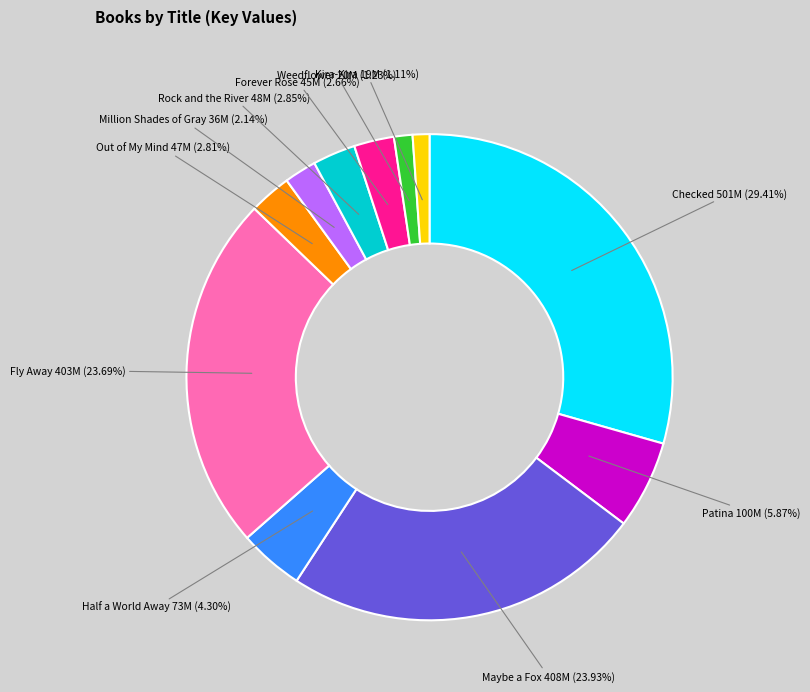

Does any single category account for the majority?

No